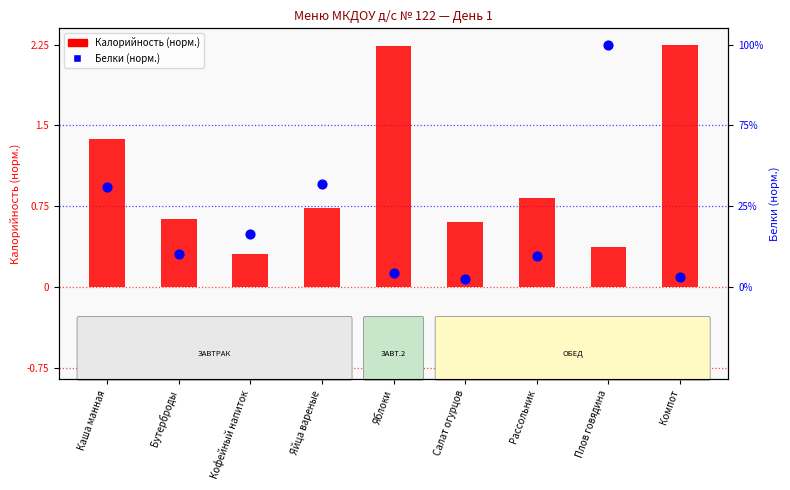

What is the total value across all series at Рассольник?

1.1